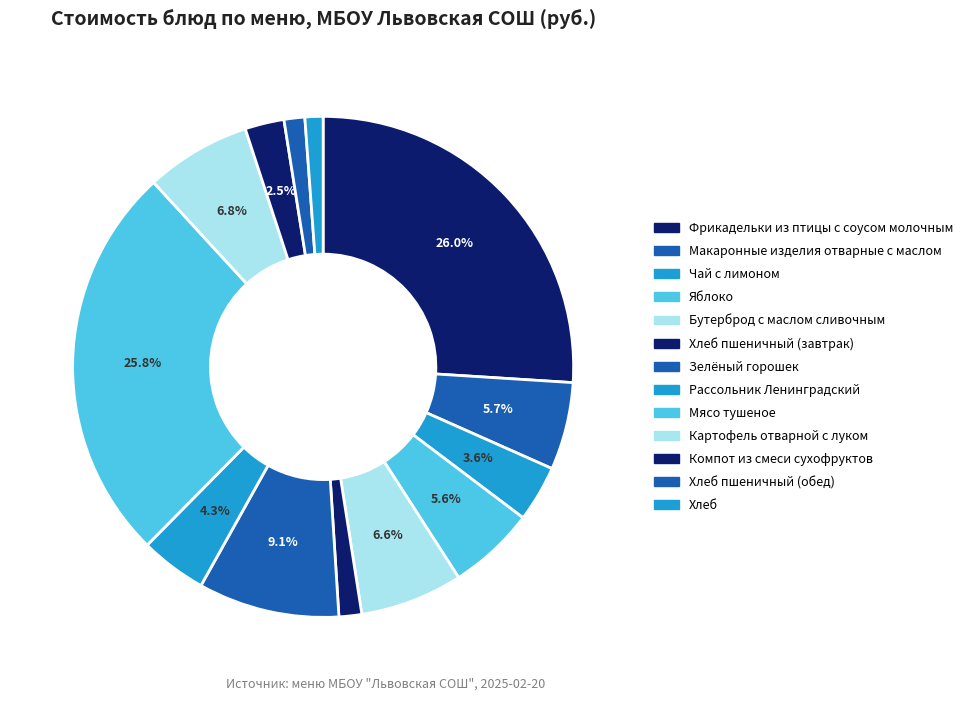

Is there any slice that represents more than half of the pie?

No